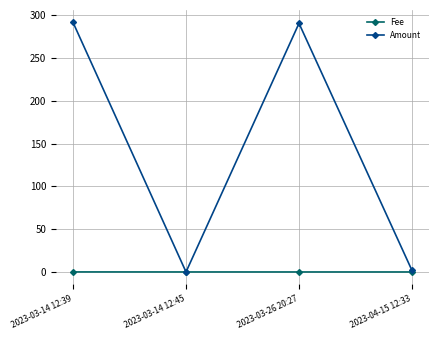

What is the maximum value shown in the chart?

291.7